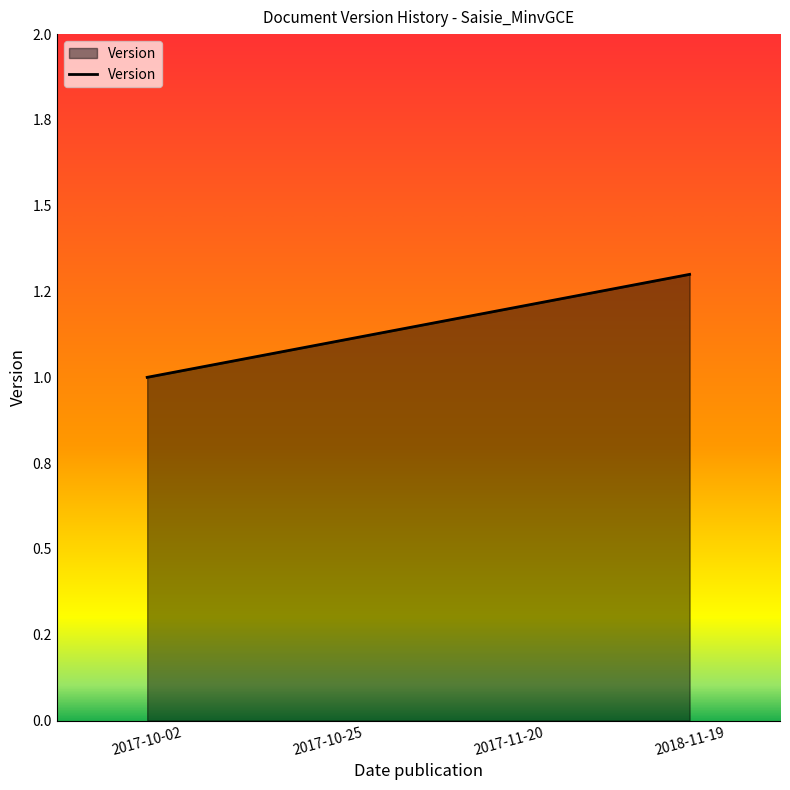

Reading right to left, extract all data points from this chart.

1.3	1.2	1.1	1.0